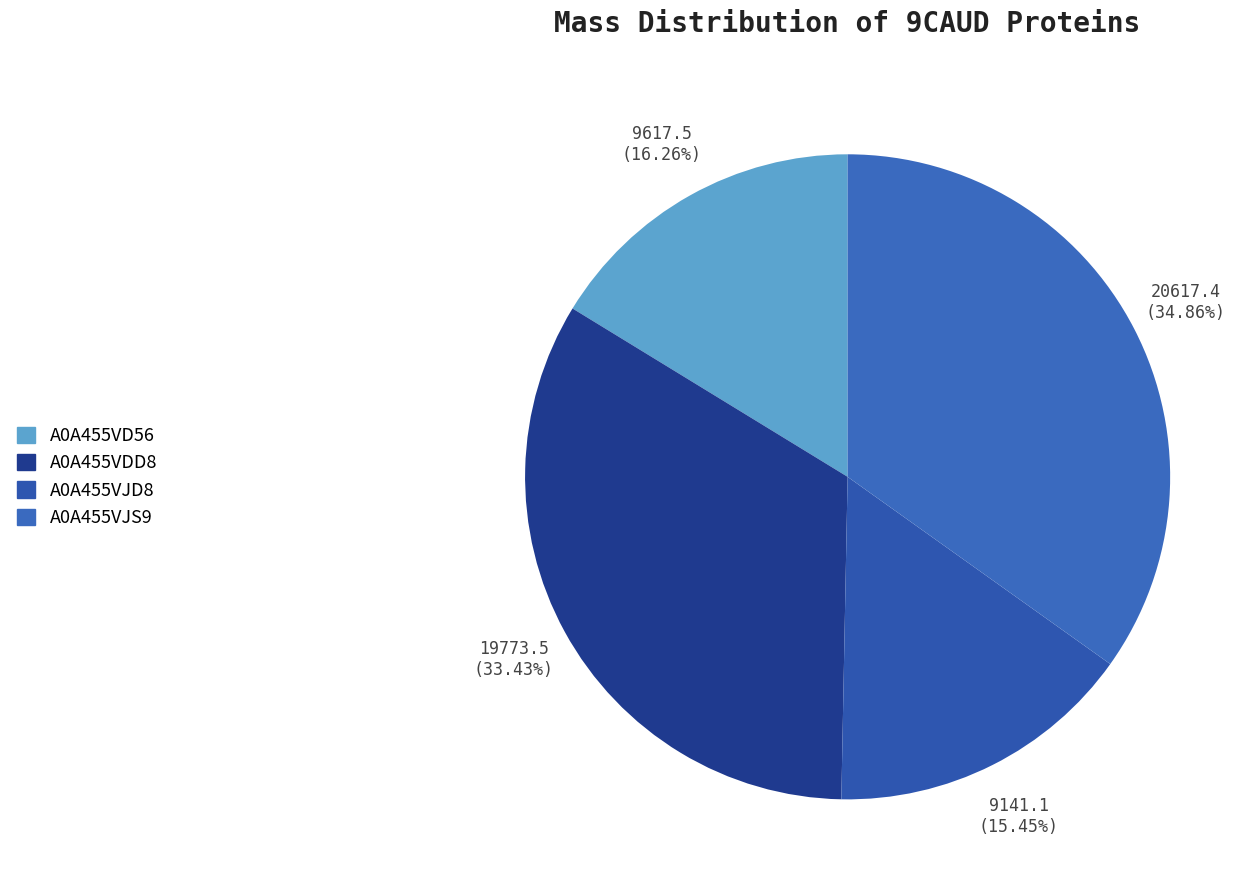

To the nearest percent, what percentage of the pie is A0A455VJS9?

35%